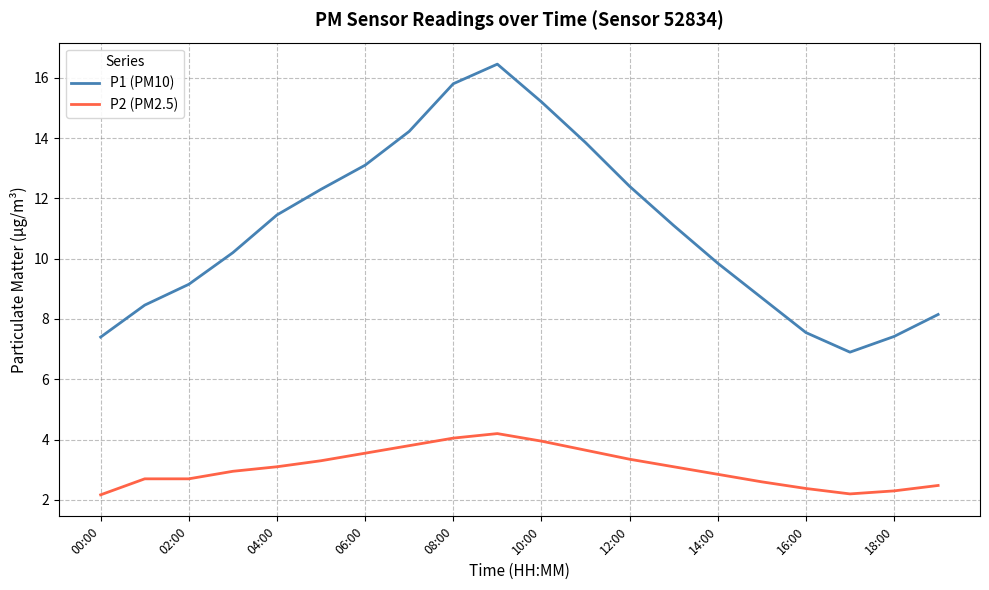

Rank the series by their average value, from lowest to highest.

P2 (PM2.5), P1 (PM10)